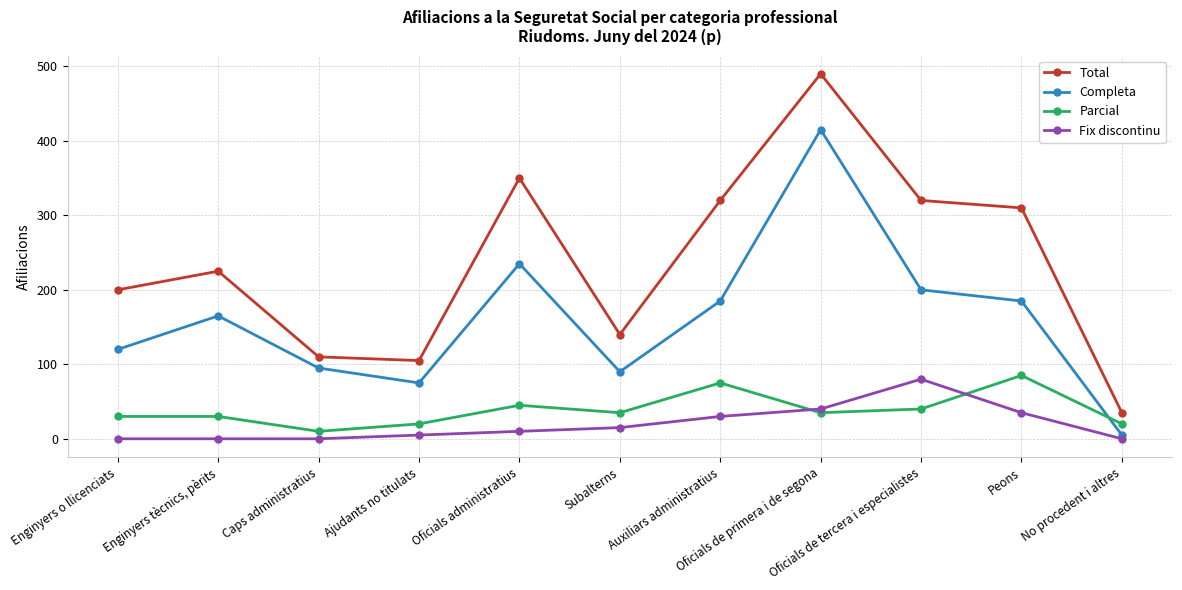

Between which two adjacent categories do Parcial and Fix discontinu first intersect?

Auxiliars administratius and Oficials de primera i de segona